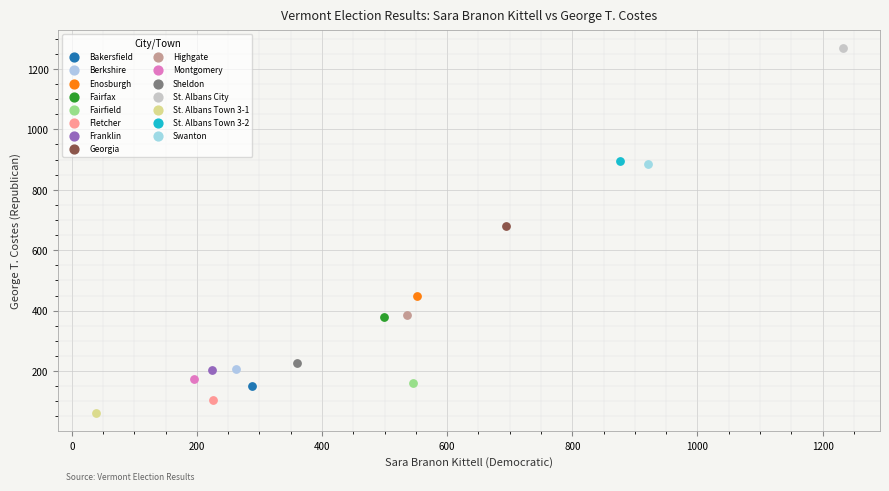

What are all the series names shown in the legend?

Bakersfield, Berkshire, Enosburgh, Fairfax, Fairfield, Fletcher, Franklin, Georgia, Highgate, Montgomery, Sheldon, St. Albans City, St. Albans Town 3-1, St. Albans Town 3-2, Swanton